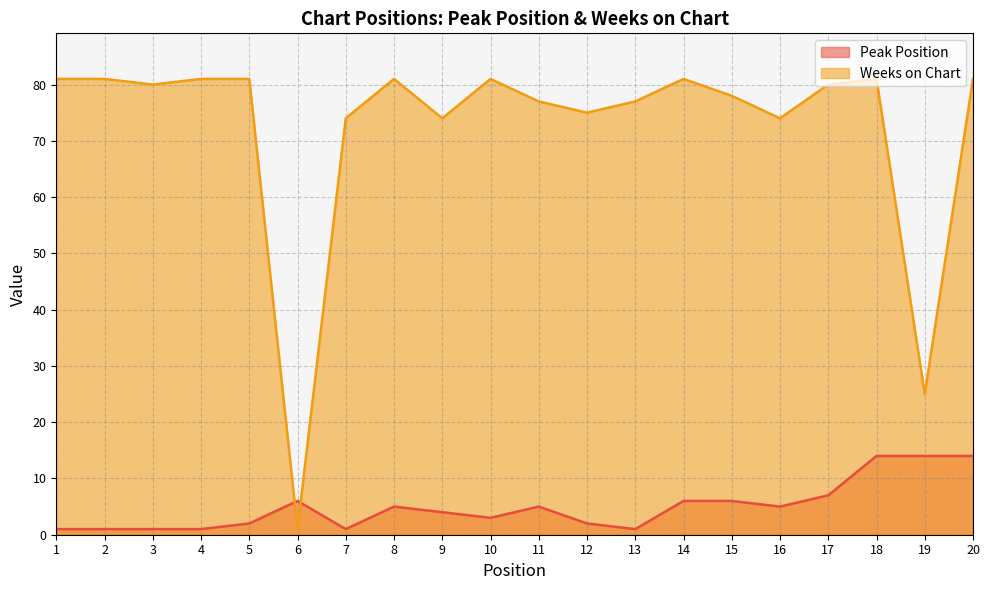

What is the difference between the Weeks on Chart values at 15 and 18?

3